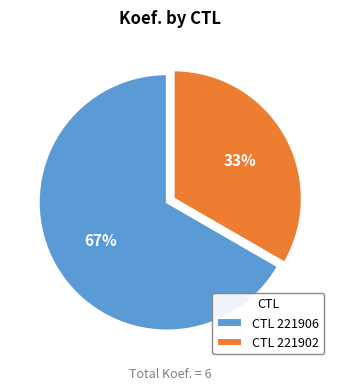

To the nearest percent, what is the average slice percentage?

50%